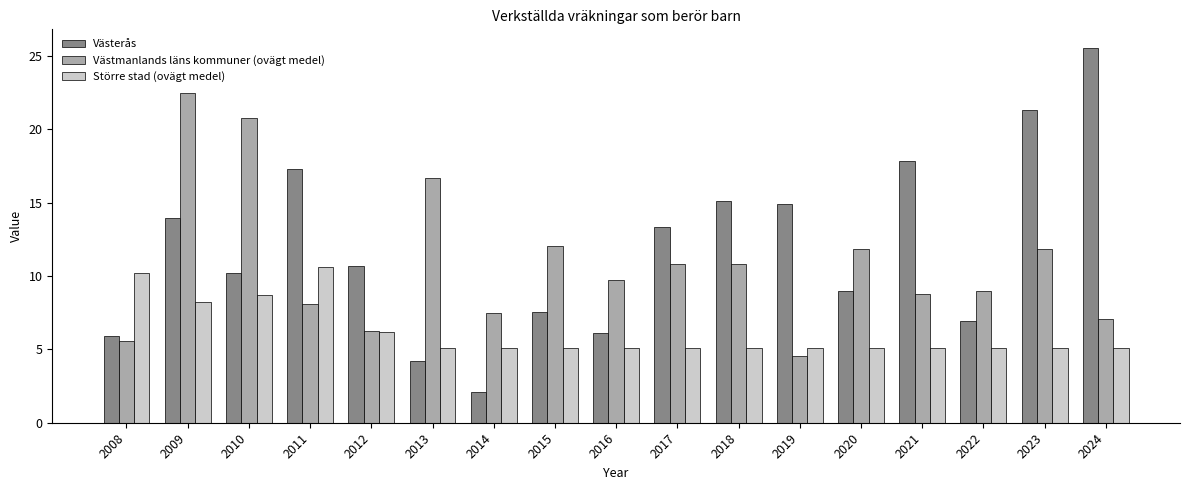

What is the difference between the maximum and minimum values in the Västerås series?

23.4